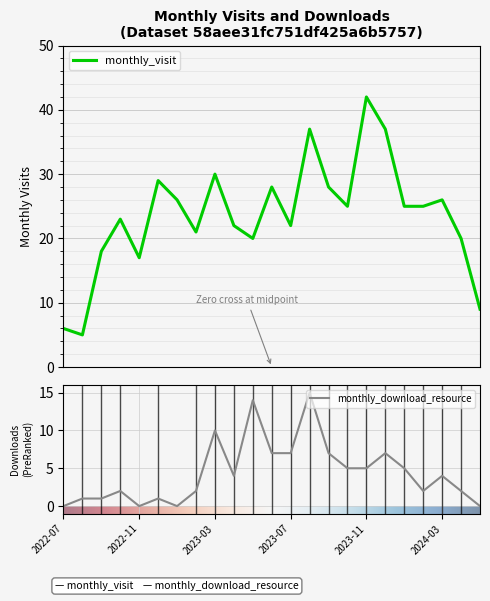

Does the chart display data point markers on the line(s)?

No